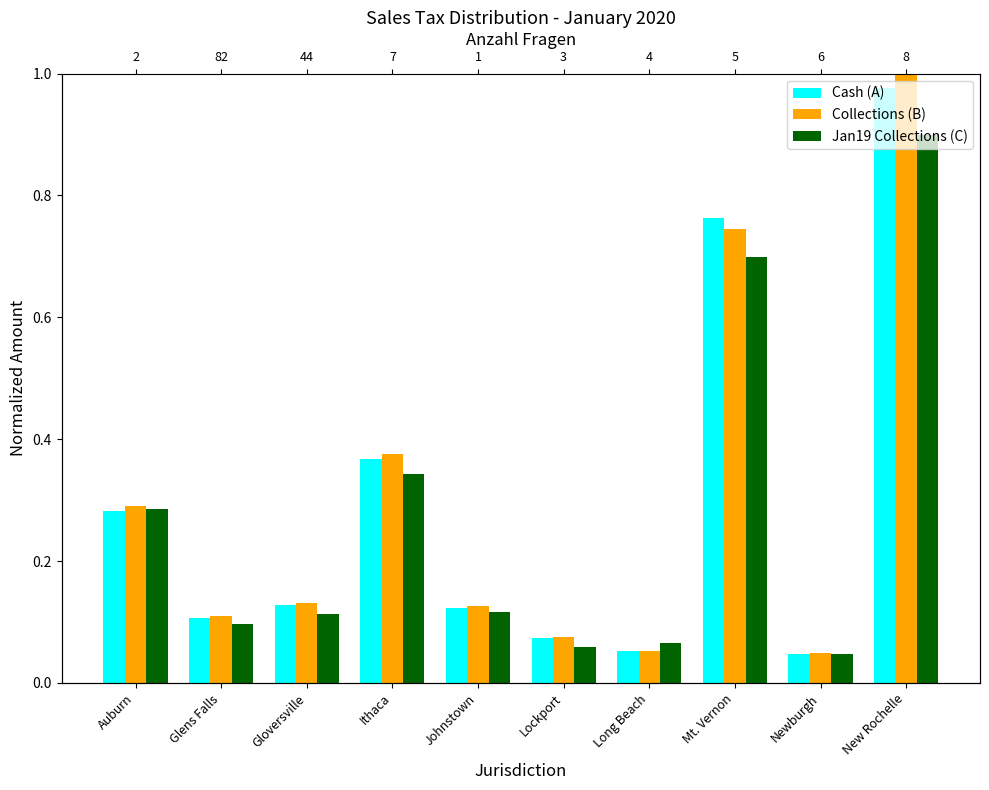

Rank the series at New Rochelle from lowest to highest value.

Jan19 Collections (C), Cash (A), Collections (B)